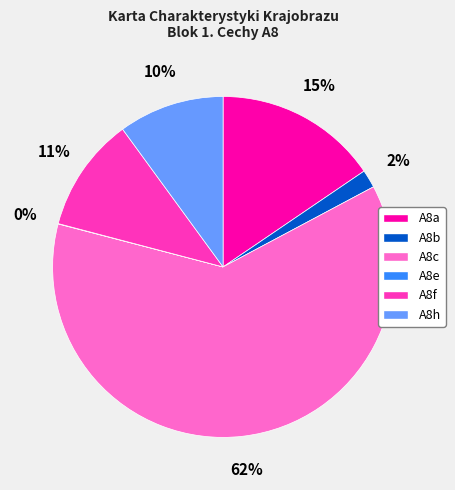

Which category has the biggest portion of the pie?

A8c